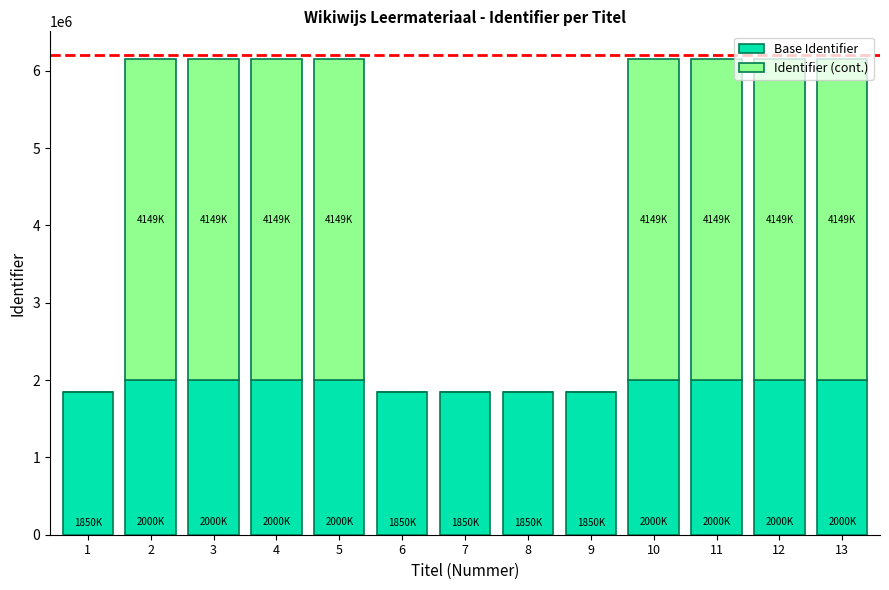

What is the highest value of the Base Identifier series?

2000000